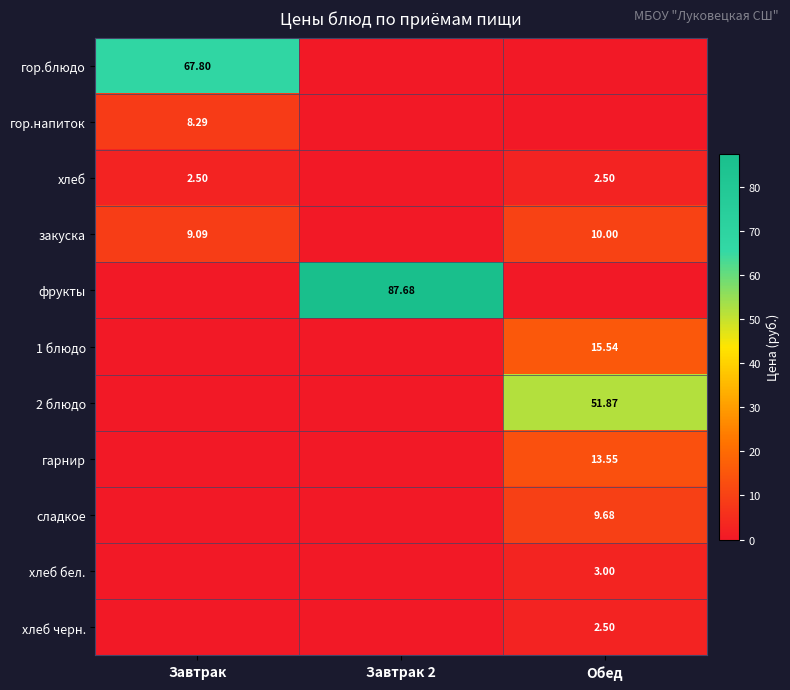

How many distinct data groups are displayed?

11